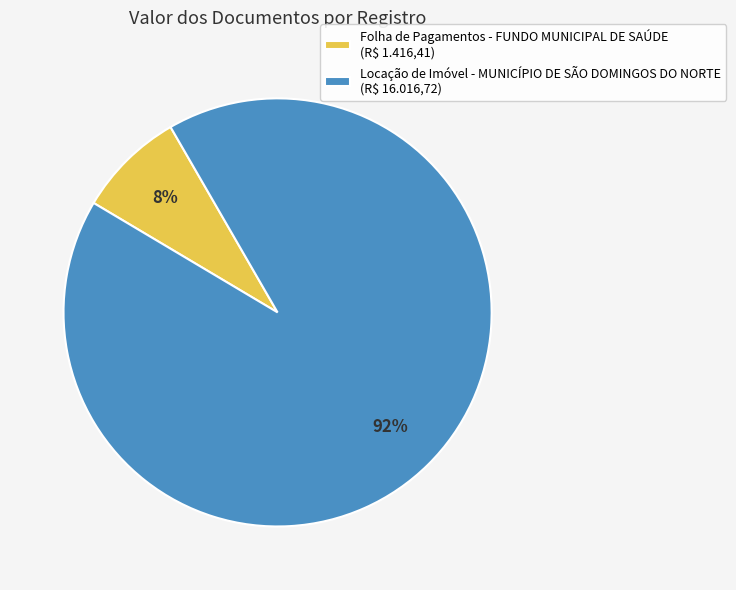

Is it true that Folha de Pagamentos - FUNDO MUNICIPAL DE SAÚDE (R$ 1.416,41) is 1% of the pie?

False